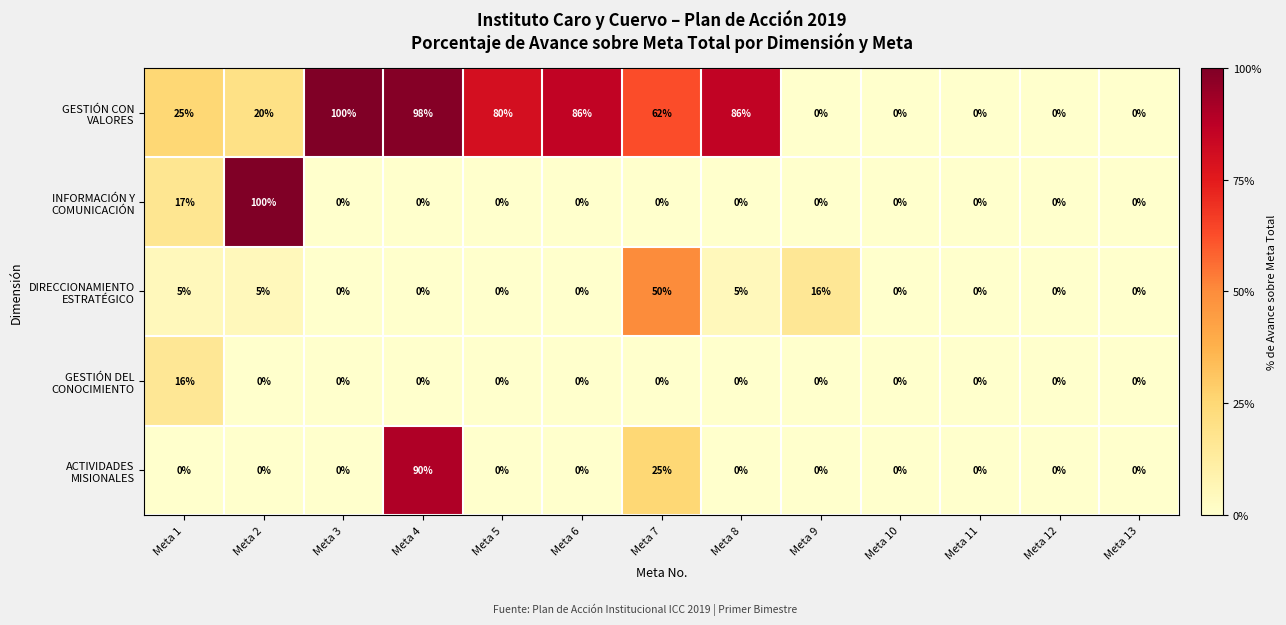

What is the difference between the highest and lowest values at Meta 6?

86